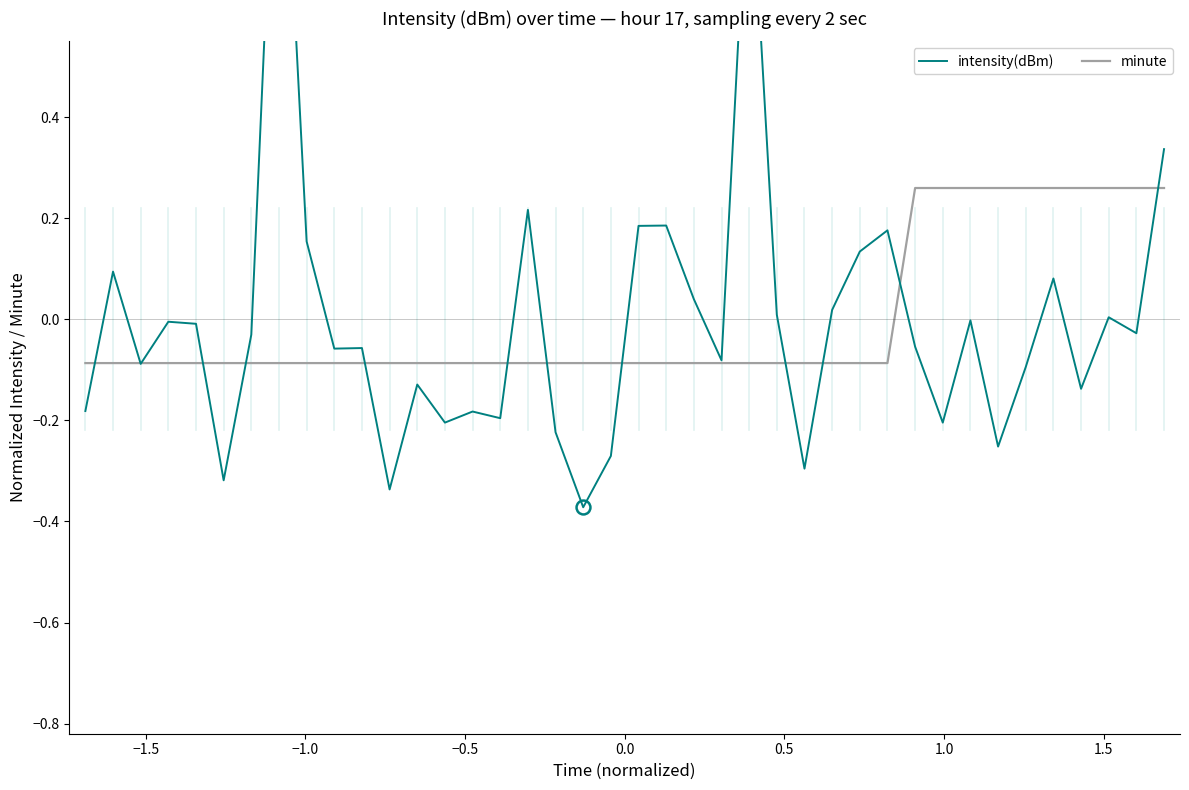

True or false: minute and intensity(dBm) cross at least once.

True